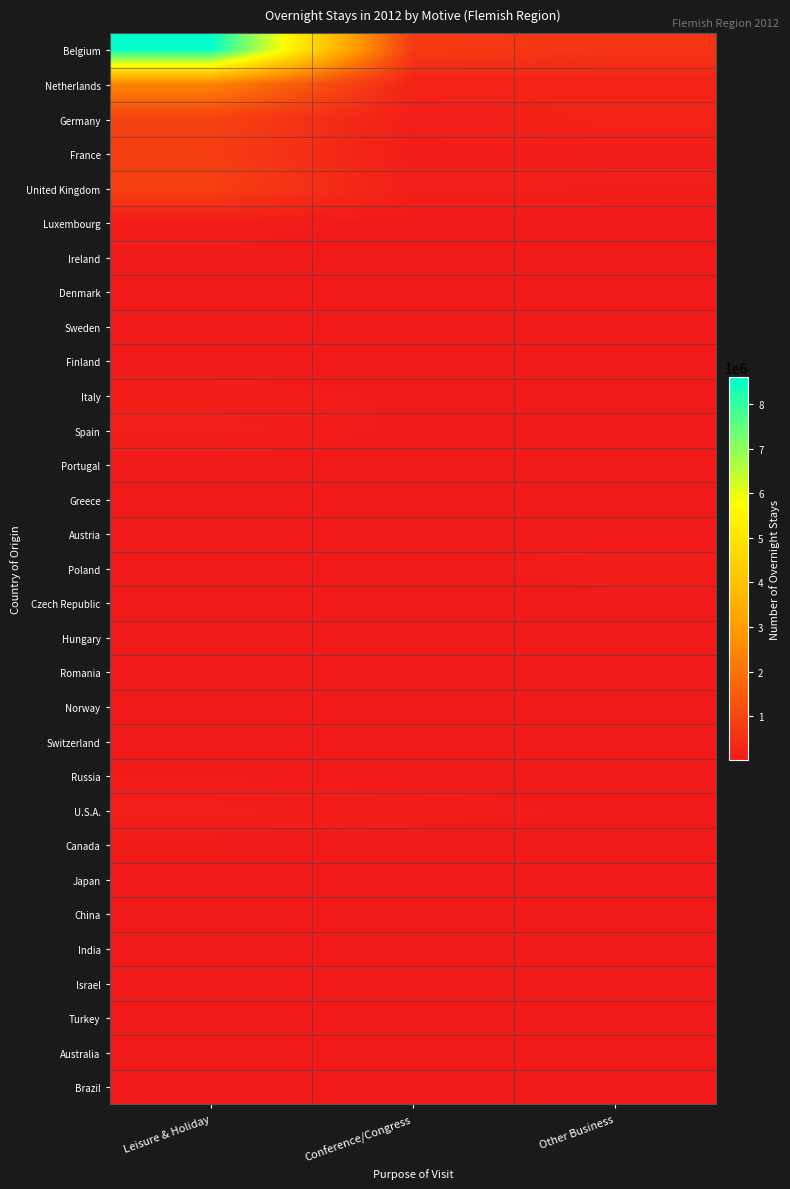

At which category is the sum across all series the highest?

Leisure & Holiday